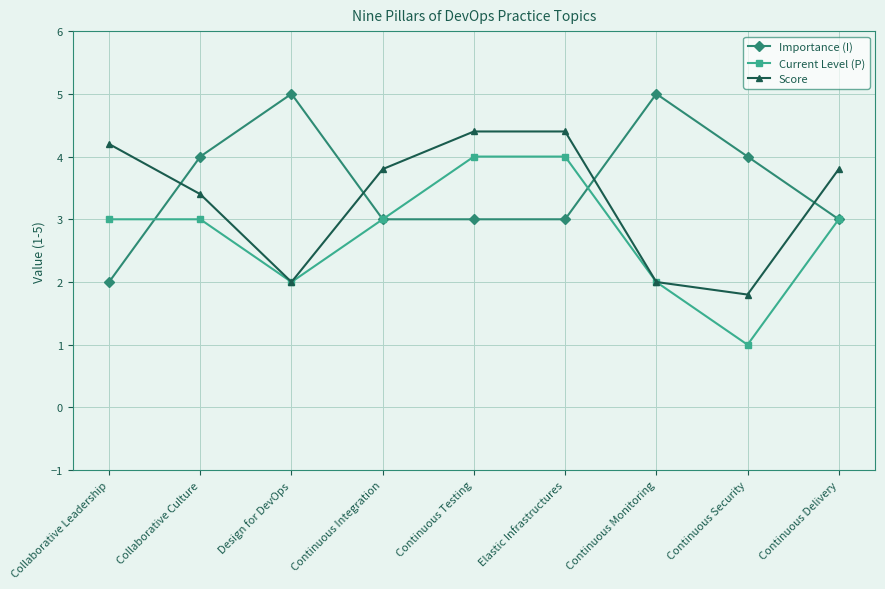

Reading left to right, transcribe all the data shown in this chart.

Importance (I): 2.0	4.0	5.0	3.0	3.0	3.0	5.0	4.0	3.0
Current Level (P): 3.0	3.0	2.0	3.0	4.0	4.0	2.0	1.0	3.0
Score: 4.2	3.4	2.0	3.8	4.4	4.4	2.0	1.8	3.8